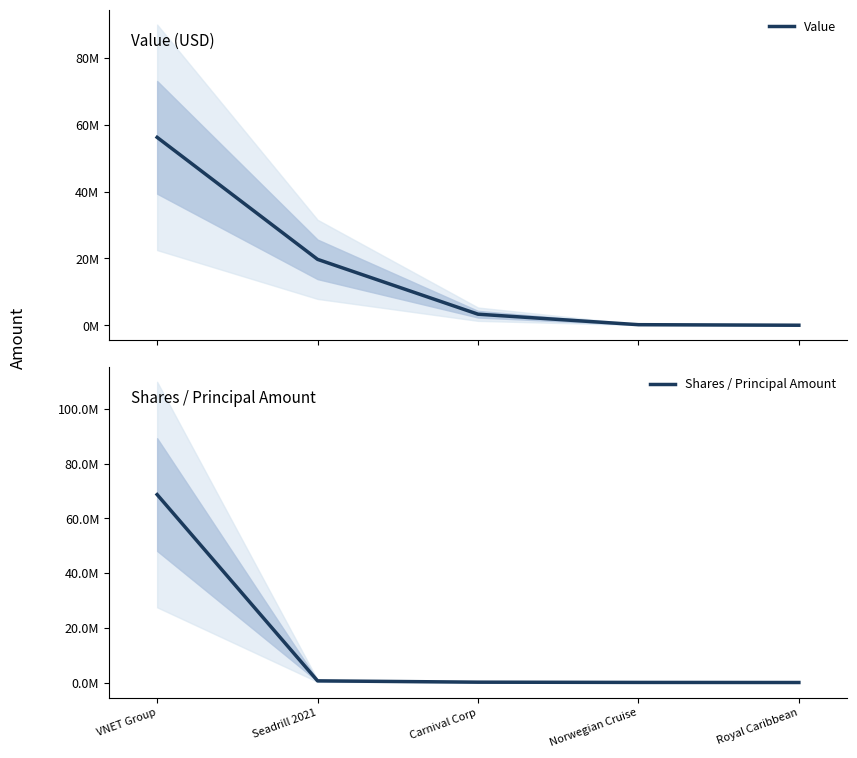

At which label does Shares / Principal Amount first exceed 127937?

VNET Group